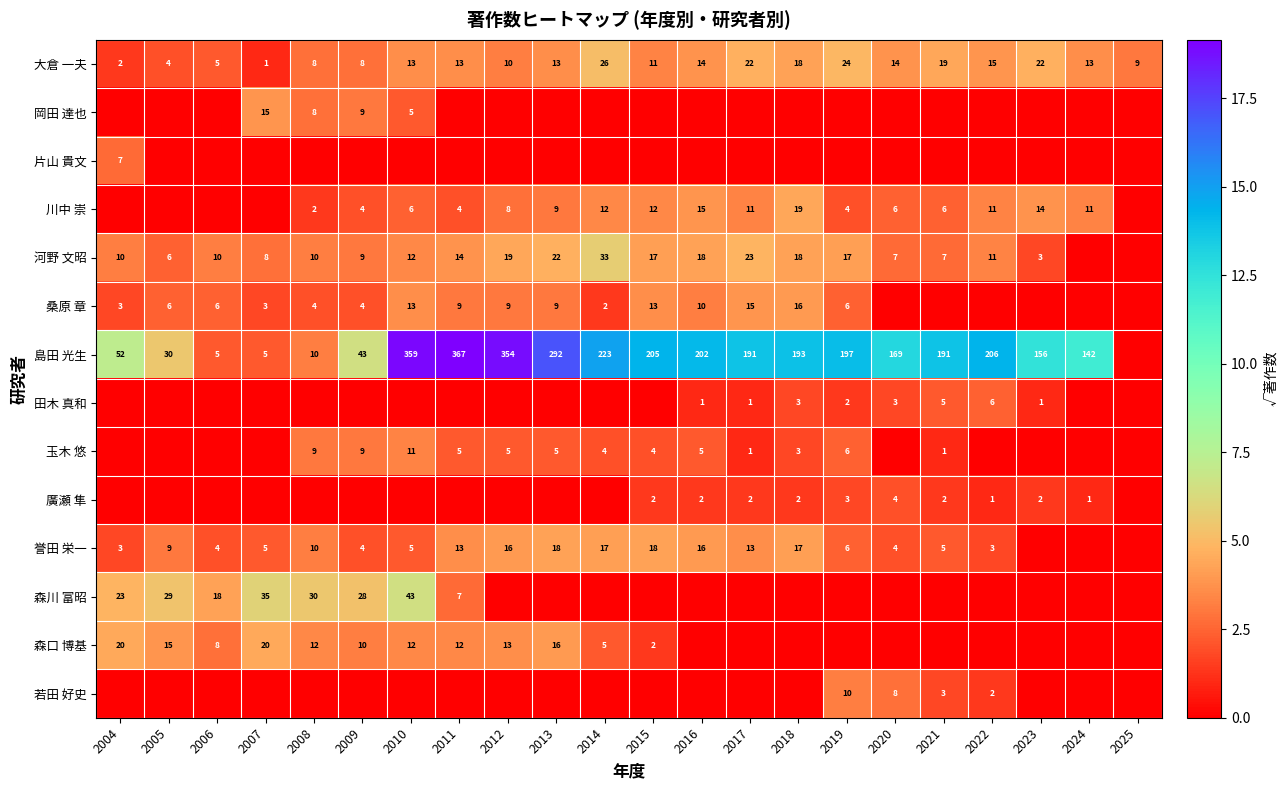

Is it true that 大倉 一夫 equals 26 at 2014?

True